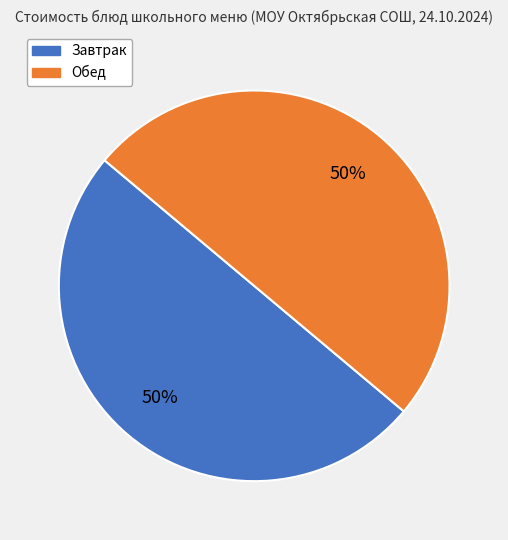

To the nearest percent, what is the average slice percentage?

50%